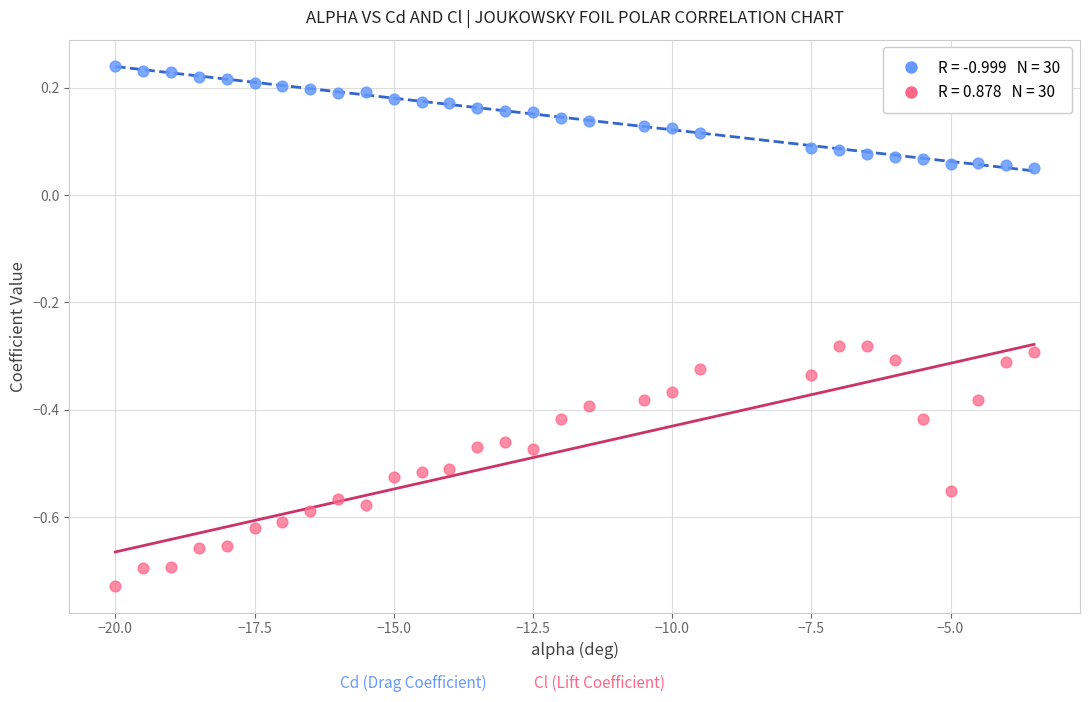

Across all data points, what is the range of X values (max minus min)?

16.5